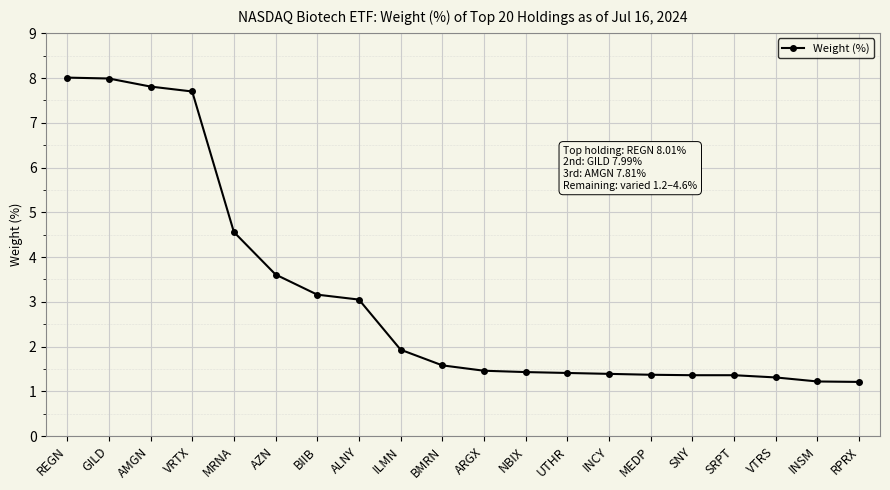

What is the value of the 10th point from the left?

1.6